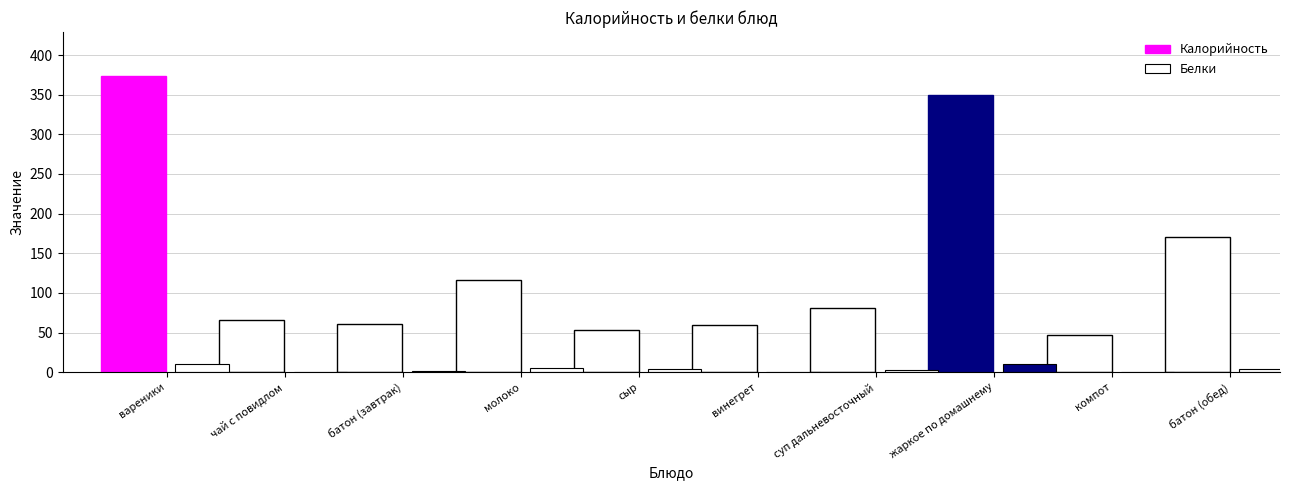

How many groups of bars are there?

10